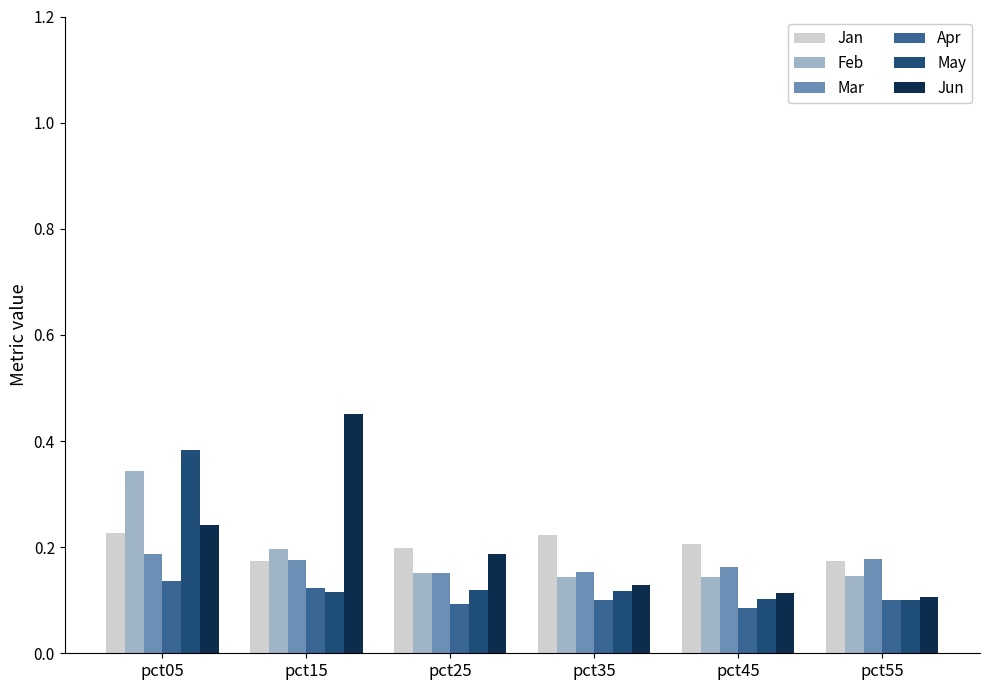

At how many categories does at least one series exceed 0?

6